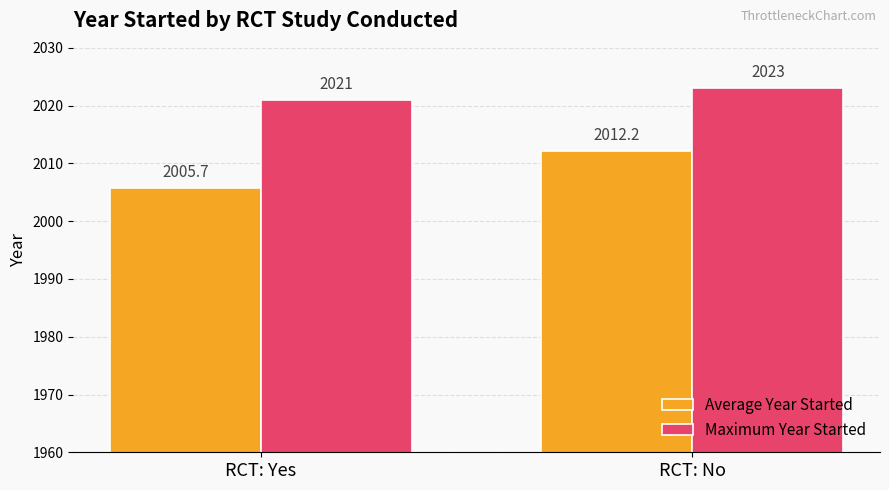

Rank the categories by Maximum Year Started value from lowest to highest.

RCT: Yes, RCT: No